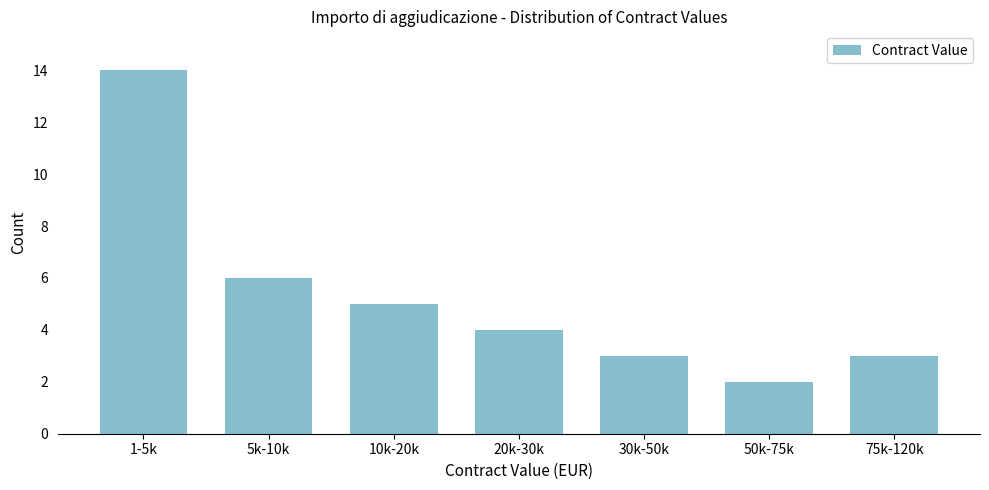

Reading left to right, what are all the values shown in this chart?

14	6	5	4	3	2	3